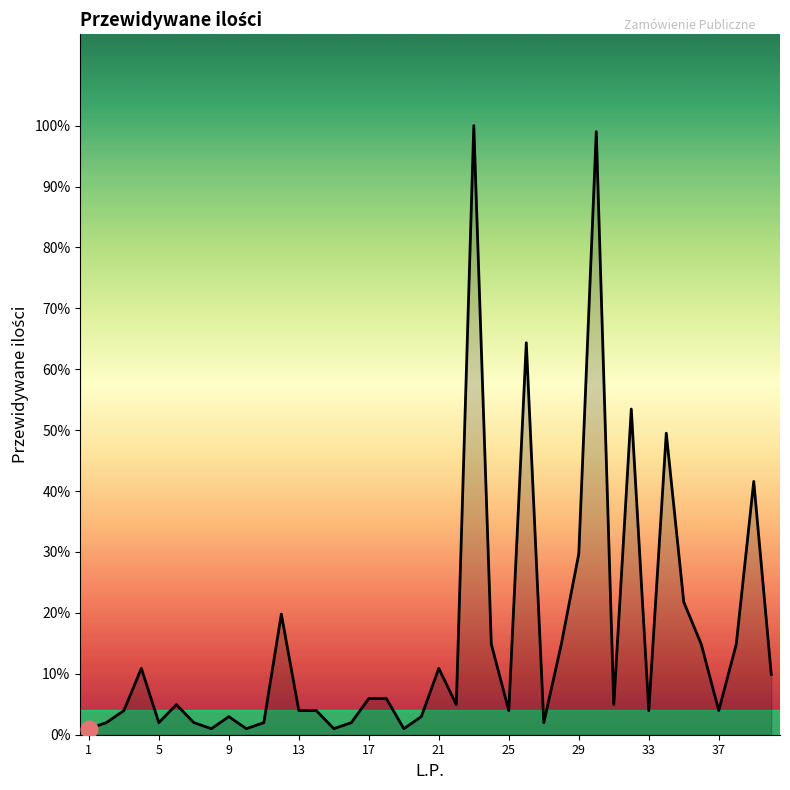

True or false: there are more than 0 points higher than both neighbors.

True